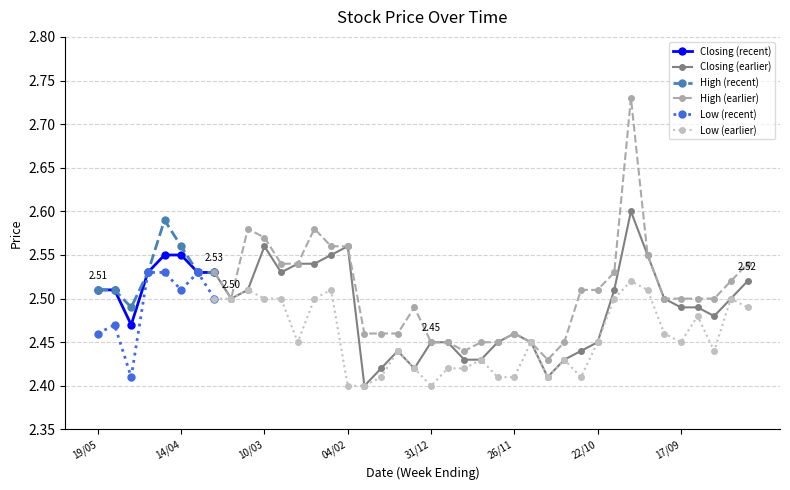

Is the value of High at 24/09 greater than the value of Low at 17/09?

Yes